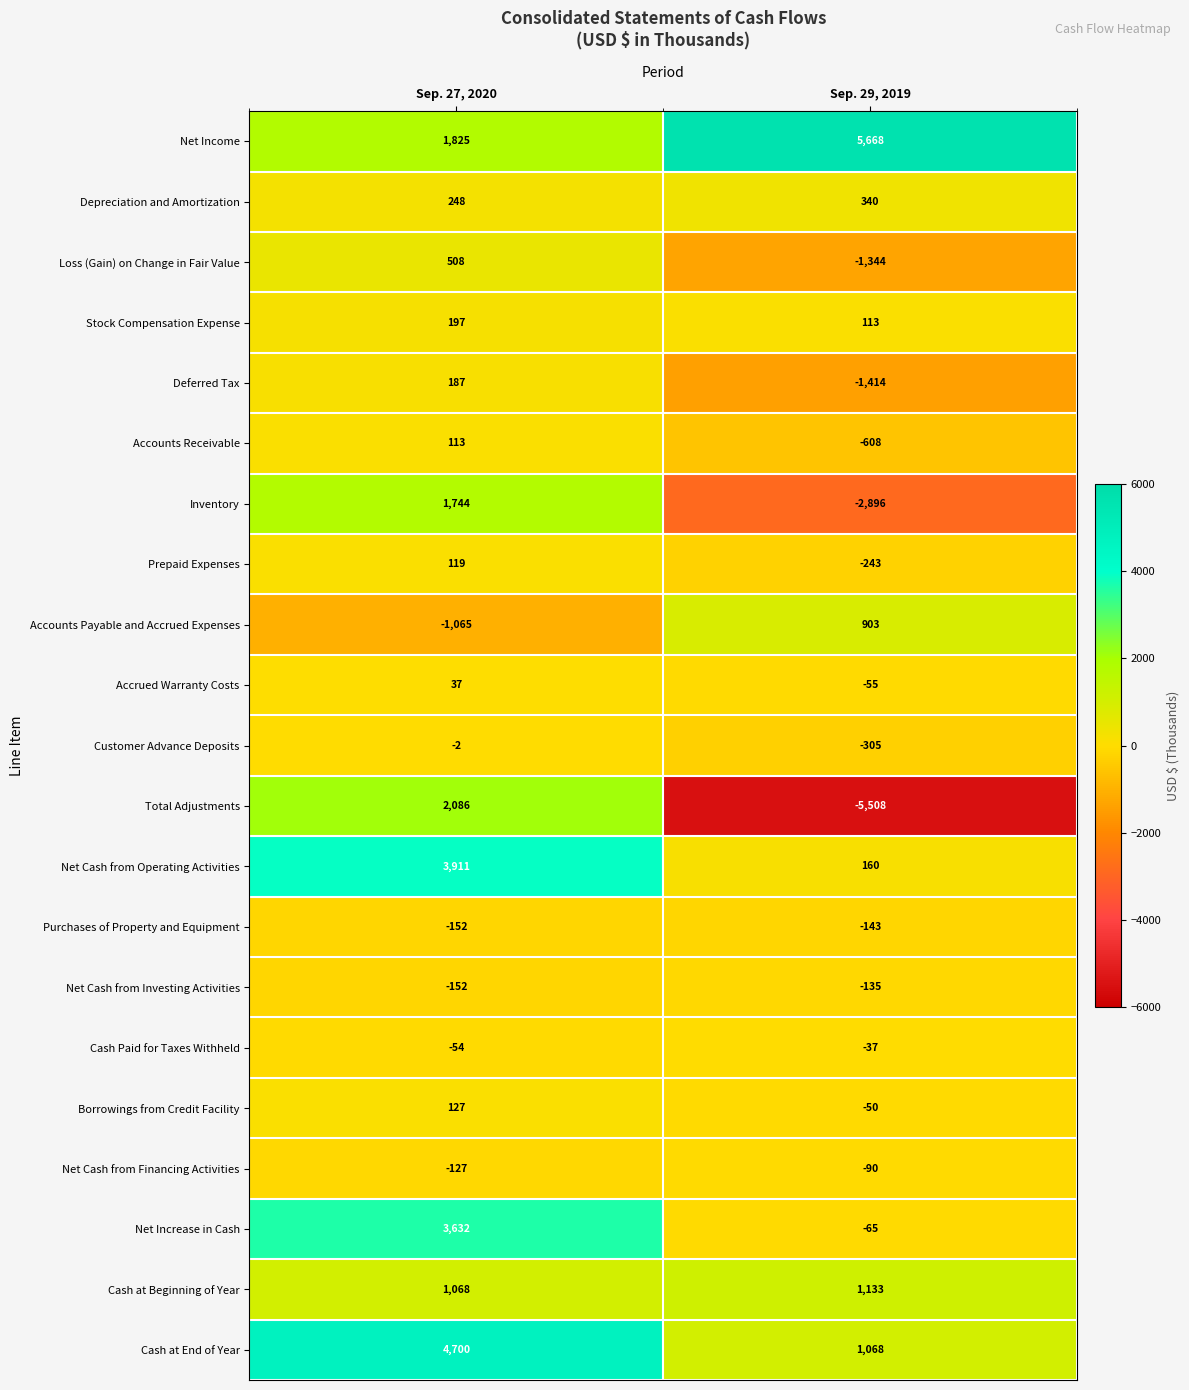

List the labels in order of Inventory value, smallest first.

Sep. 29, 2019, Sep. 27, 2020